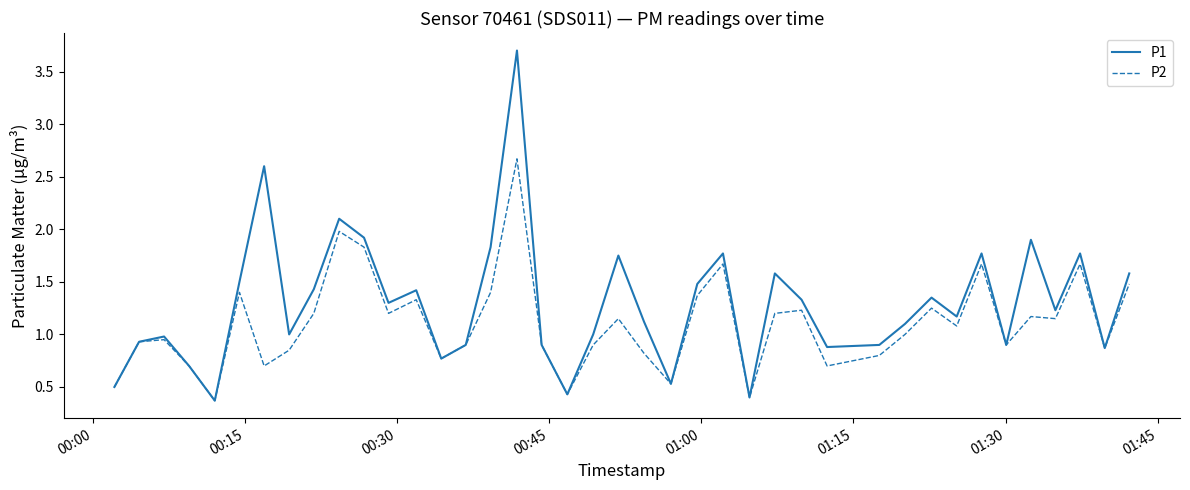

List the series in order of their peak value, lowest first.

P2, P1